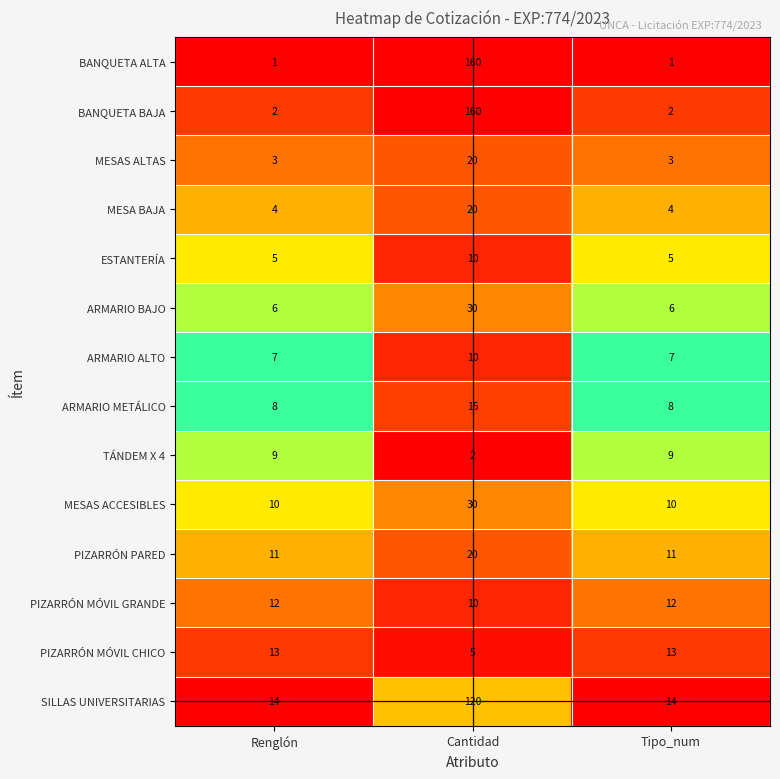

Rank the series at Tipo_num from lowest to highest value.

BANQUETA ALTA, BANQUETA BAJA, MESAS ALTAS, MESA BAJA, ESTANTERÍA, ARMARIO BAJO, ARMARIO ALTO, ARMARIO METÁLICO, TÁNDEM X 4, MESAS ACCESIBLES, PIZARRÓN PARED, PIZARRÓN MÓVIL GRANDE, PIZARRÓN MÓVIL CHICO, SILLAS UNIVERSITARIAS